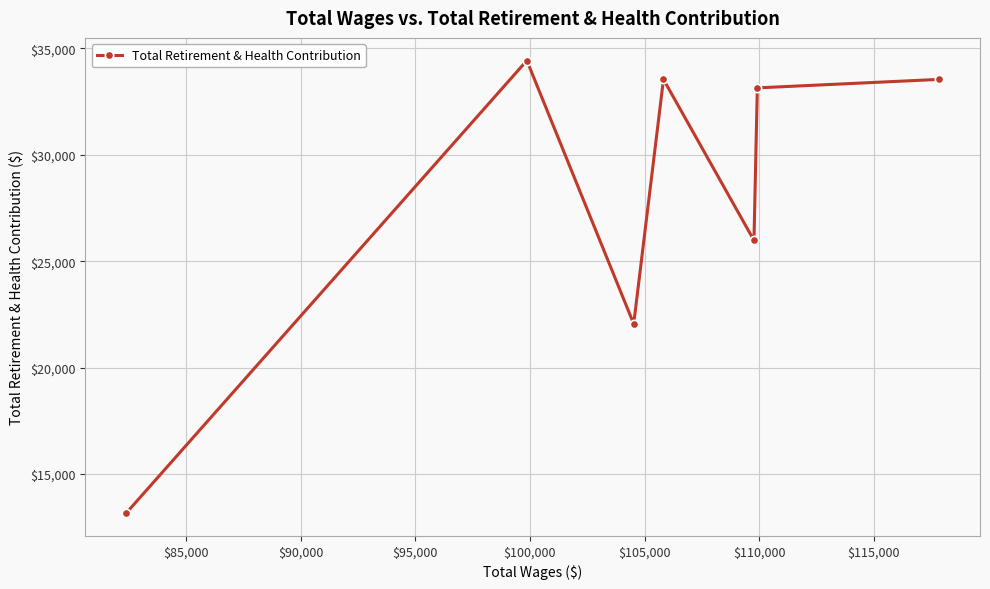

What is the value of the 3rd point from the left?

22059